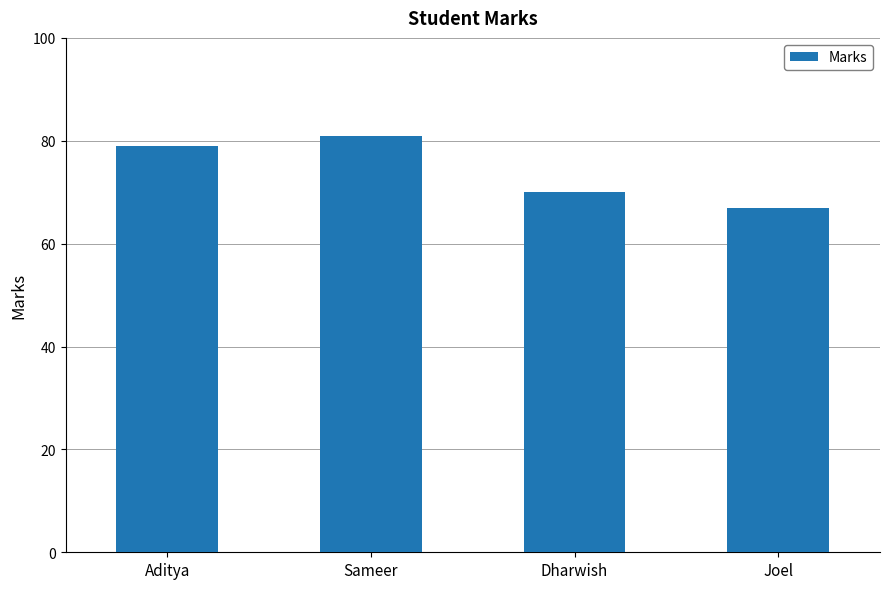

Which category has the highest value across all series?

Sameer